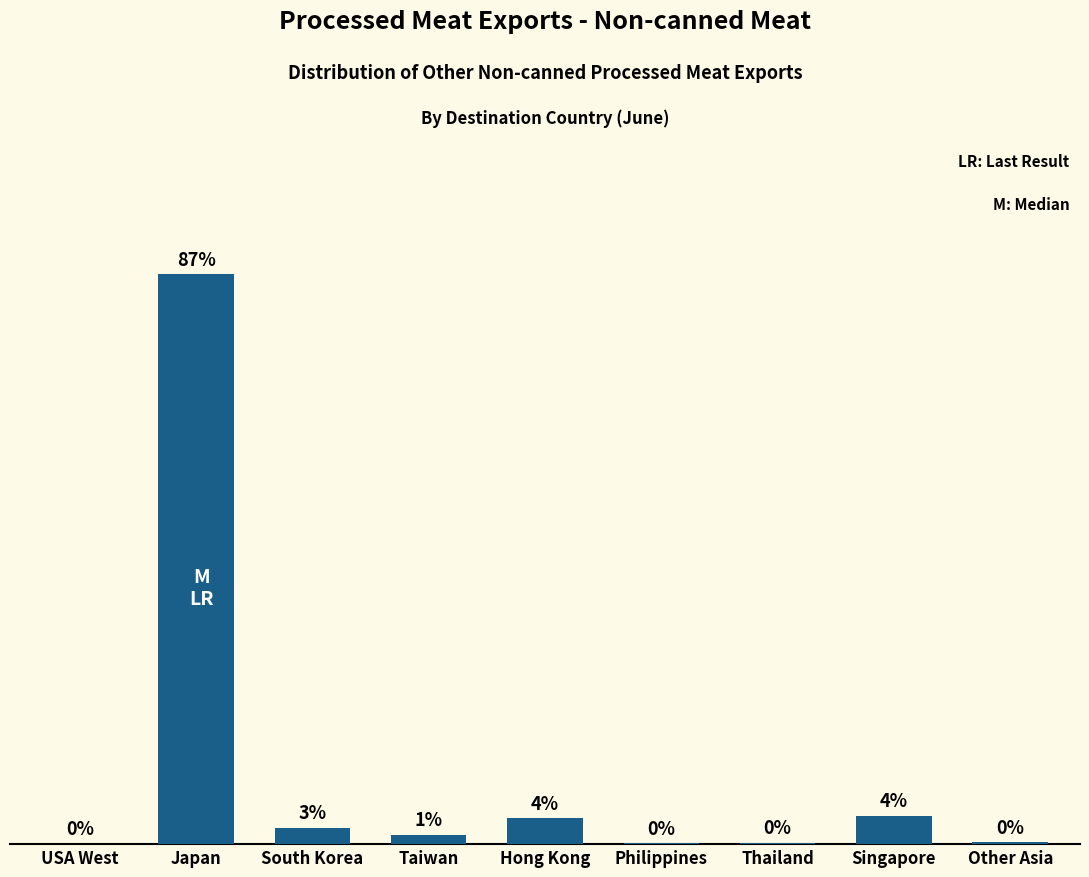

Which label corresponds to the largest value in the chart?

Japan